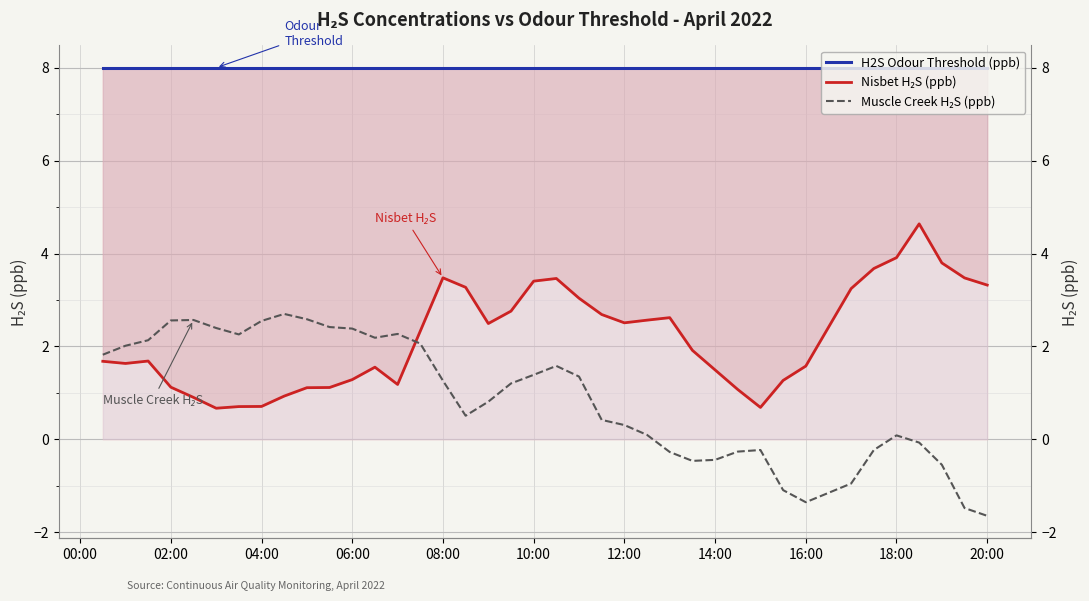

True or false: H2S Odour Threshold (ppb) has more than 2 interior local peaks.

False